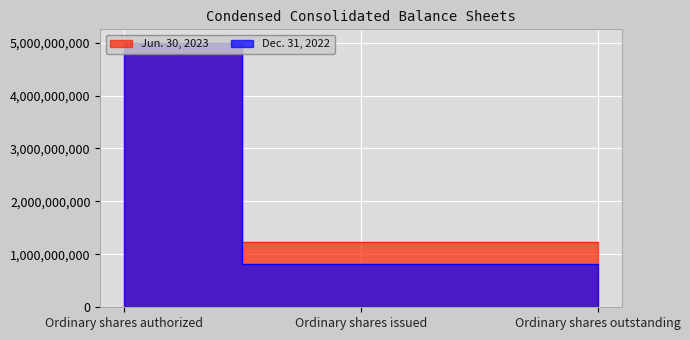

List the series in order of their peak value, lowest first.

Jun. 30, 2023, Dec. 31, 2022